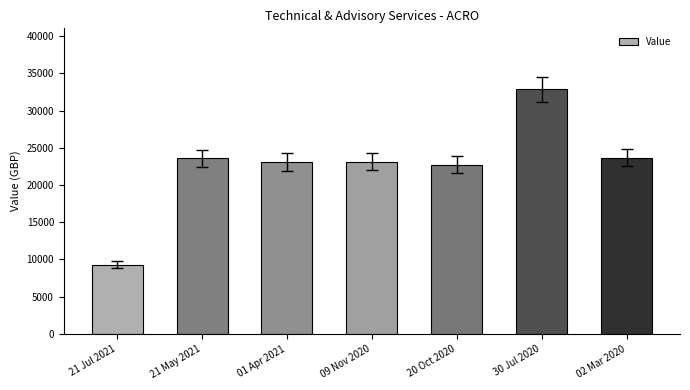

What is the label of the 5th bar from the right?

01 Apr 2021